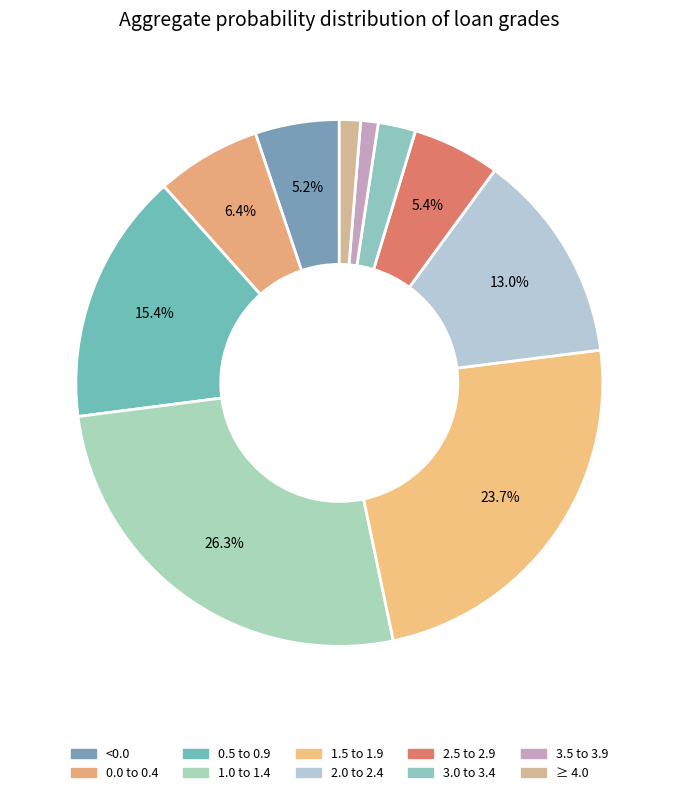

To the nearest percent, what is the difference between the largest and smallest slice percentages?

25%